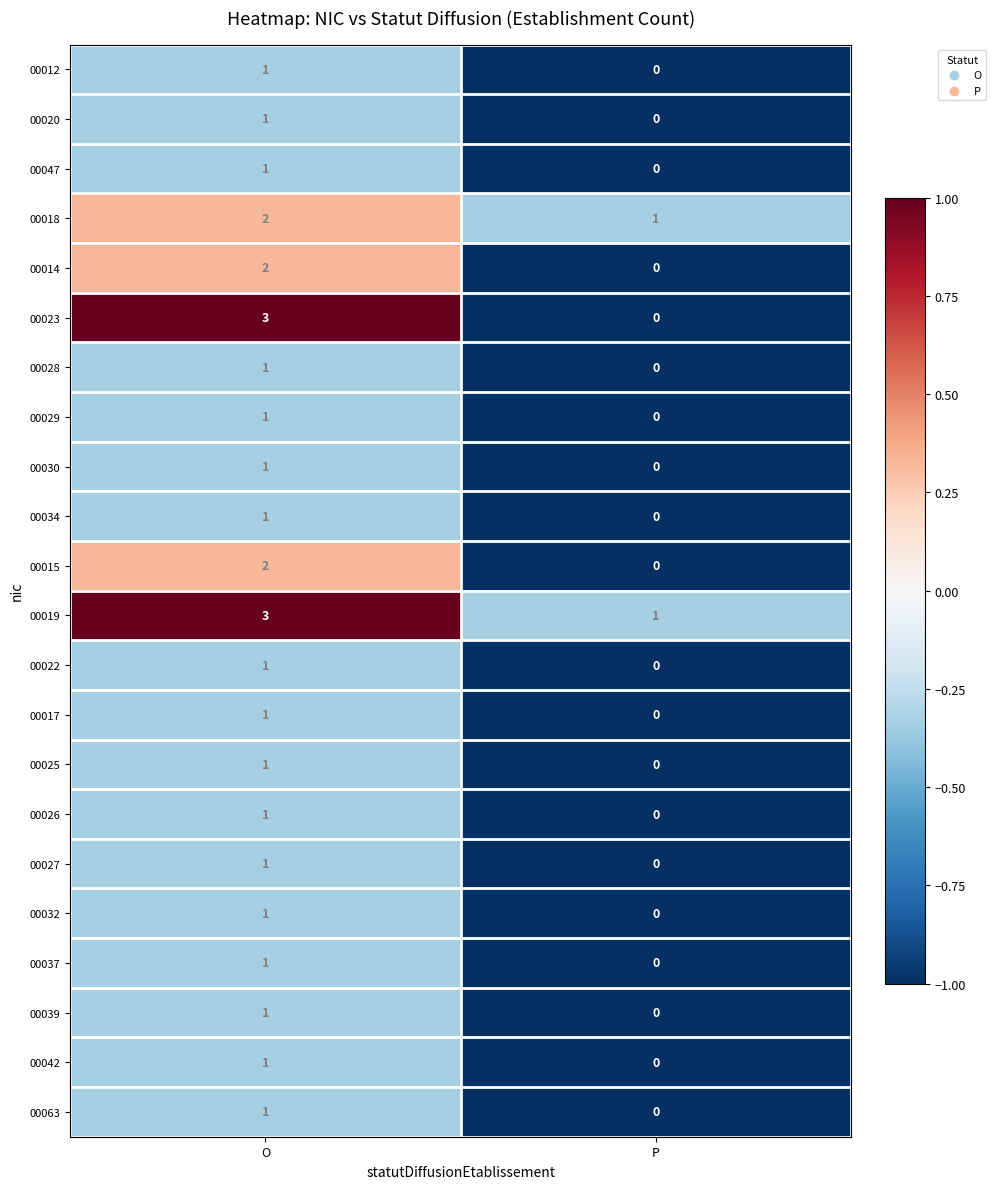

The 00047 series shows 1 at O. True or false?

True